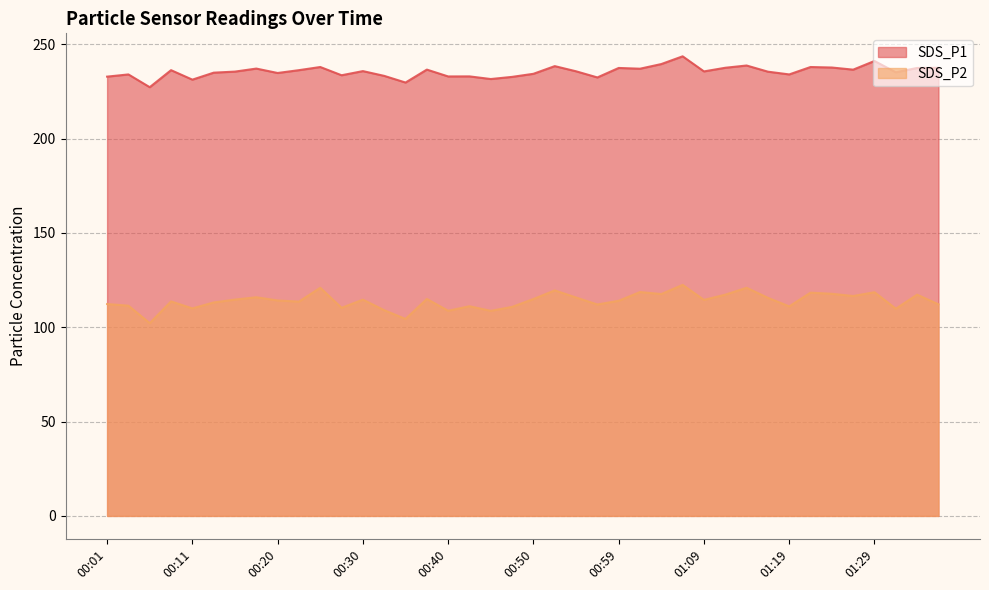

What is the average value of the SDS_P2 series?

114.0